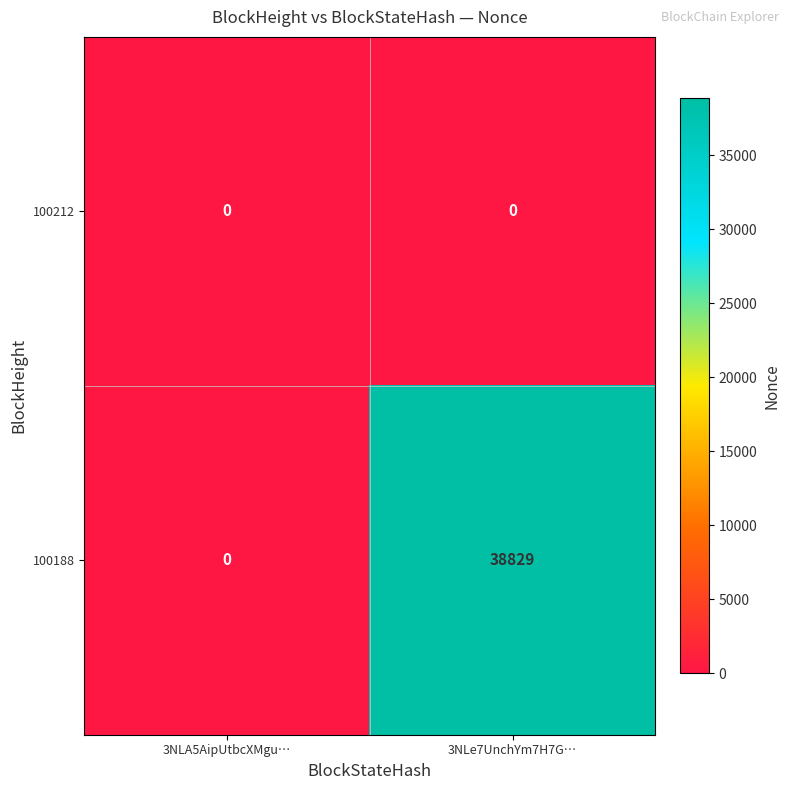

True or false: 100188 has a value of 0 at 3NLA5AipUtbcXMgu….

True